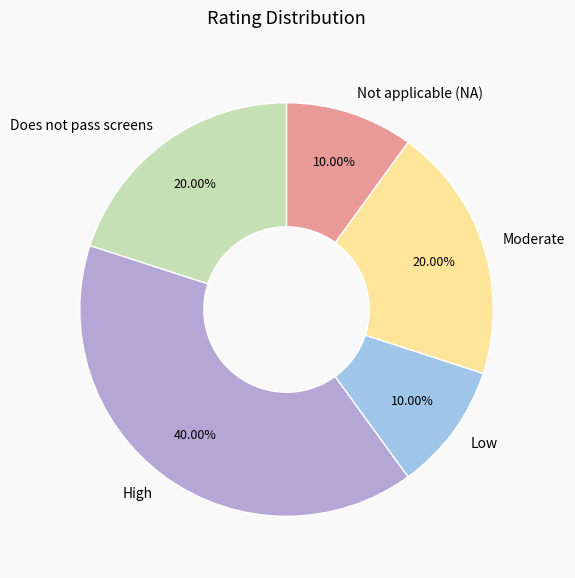

Is it true that Not applicable (NA) is 3% of the pie?

False